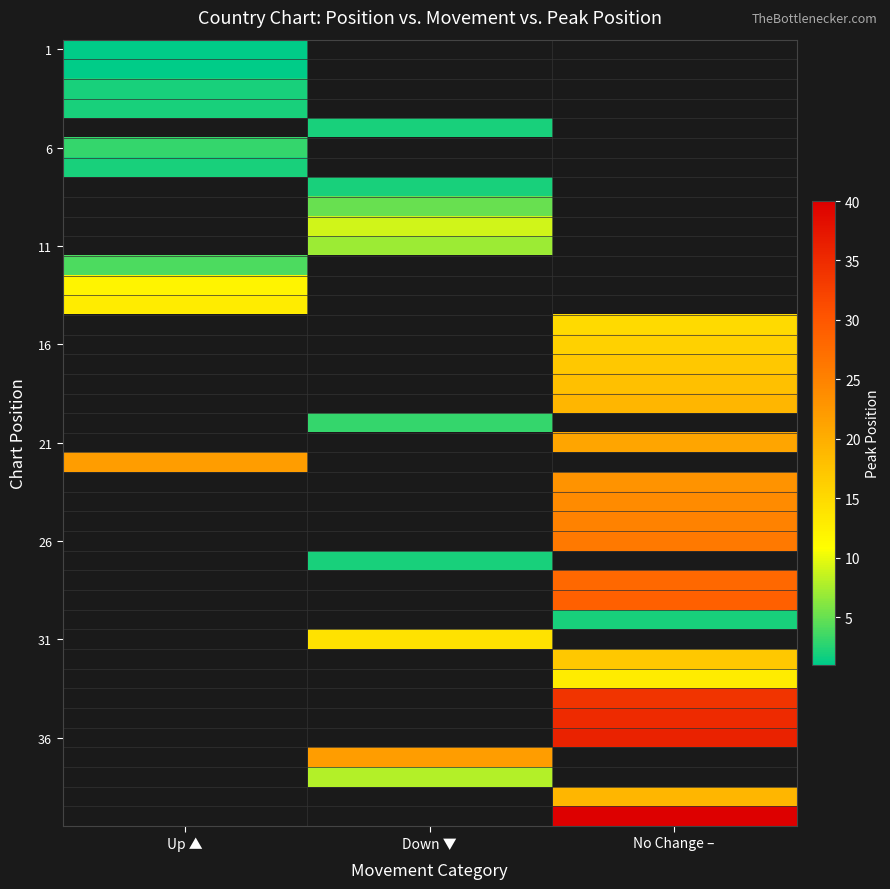

At how many categories does at least one series exceed 30?

1